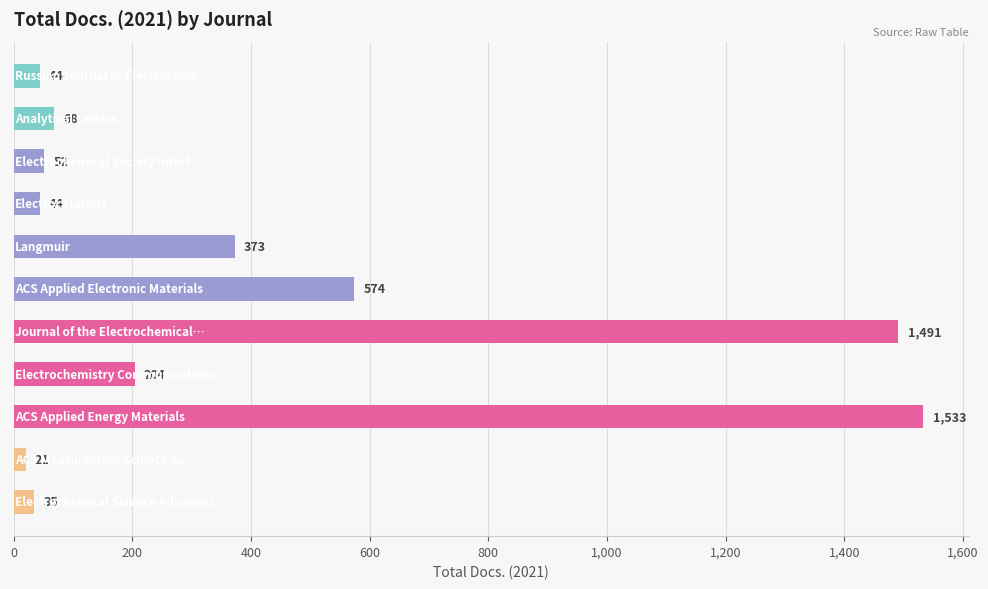

Reading bottom to top, what are all the values shown in this chart?

35	21	1533	204	1491	574	373	44	52	68	44